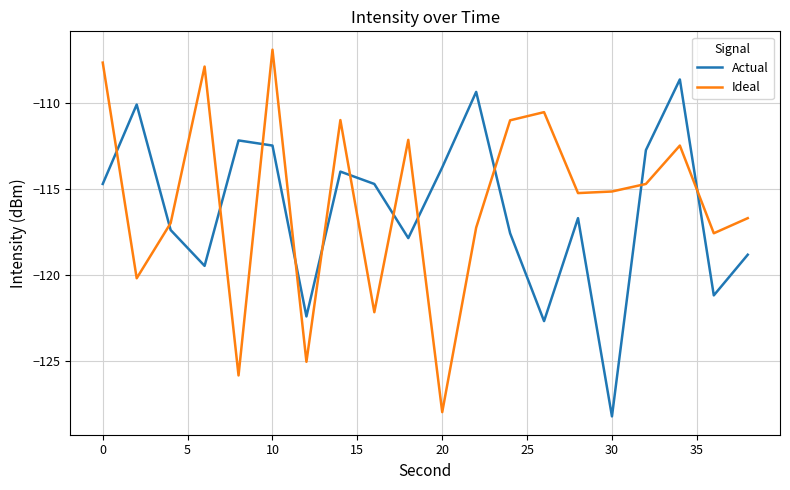

What is the average value of the Actual series?

-116.2